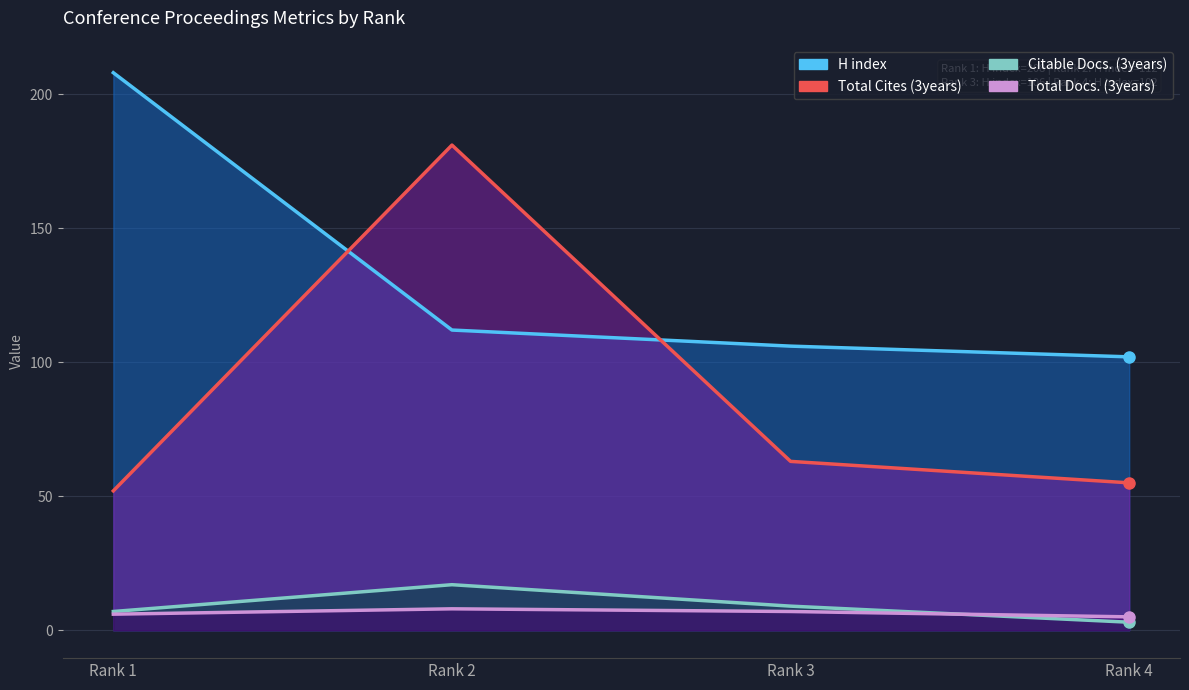

What is the value of the H index point at the 1st from the left?

208